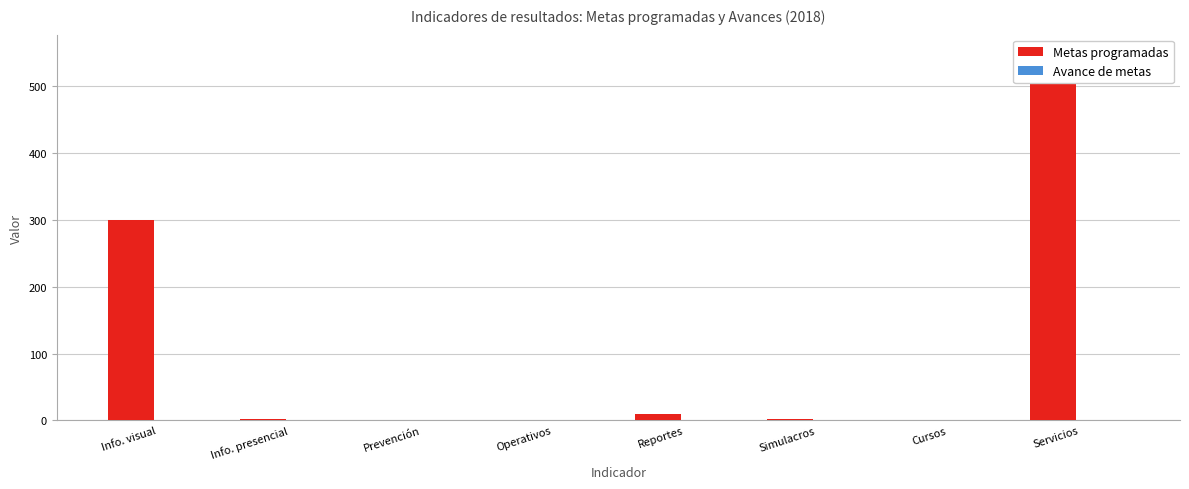

Reading left to right, what are all the values shown in this chart?

Metas programadas: Info. visual=300.0	Info. presencial=2.0	Prevención=1.0	Operativos=1.0	Reportes=10.0	Simulacros=2.0	Cursos=1.0	Servicios=549.0
Avance de metas: Info. visual=1.0	Info. presencial=1.0	Prevención=1.0	Operativos=1.0	Reportes=0.4	Simulacros=1.0	Cursos=1.0	Servicios=1.0